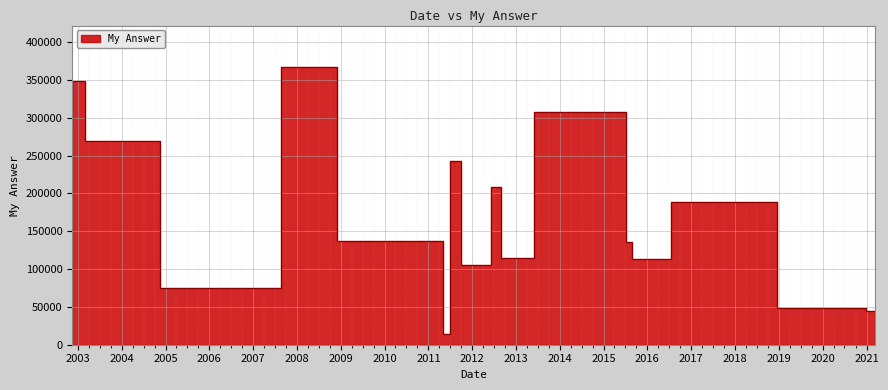

True or false: the data shows 270637.0 at 9/01/2012.

False